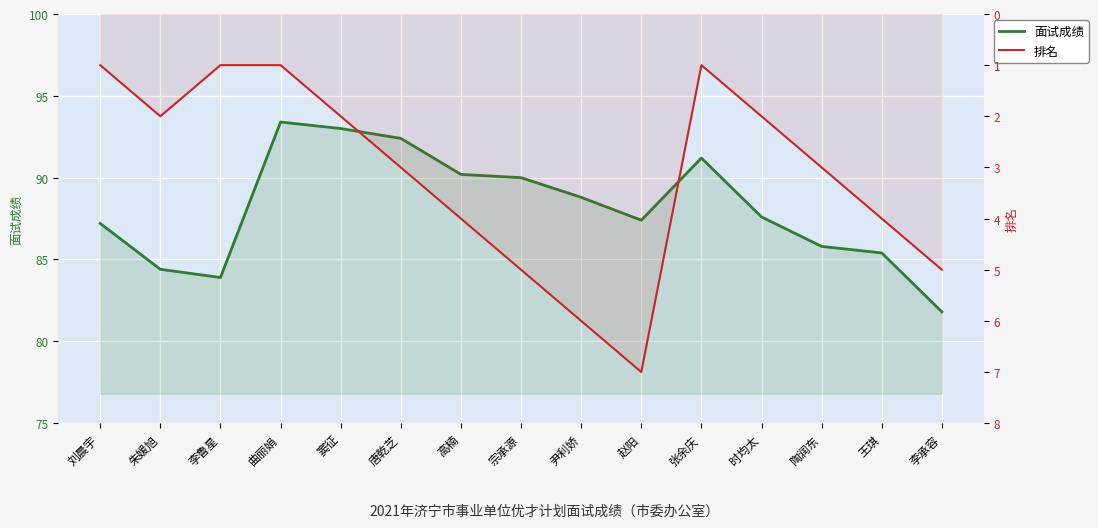

List the labels in order of 面试成绩 value, largest first.

曲丽娟, 窦征, 唐乾芝, 张余庆, 高楠, 宗承源, 尹利娇, 时均太, 赵阳, 刘晨宇, 陶润东, 王琪, 朱媛旭, 李鲁星, 李承容